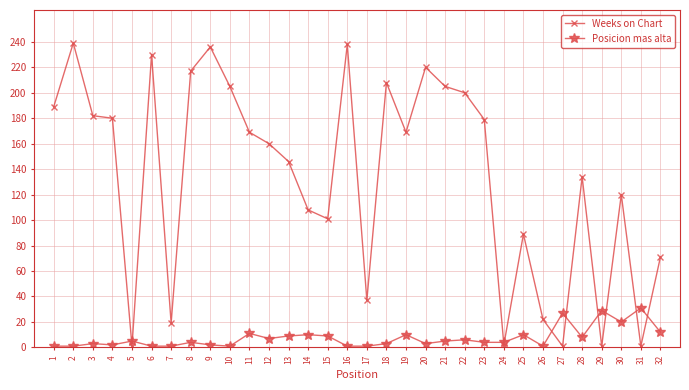

Which series ends up on top after the final intersection of Weeks on Chart and Posicion mas alta?

Weeks on Chart